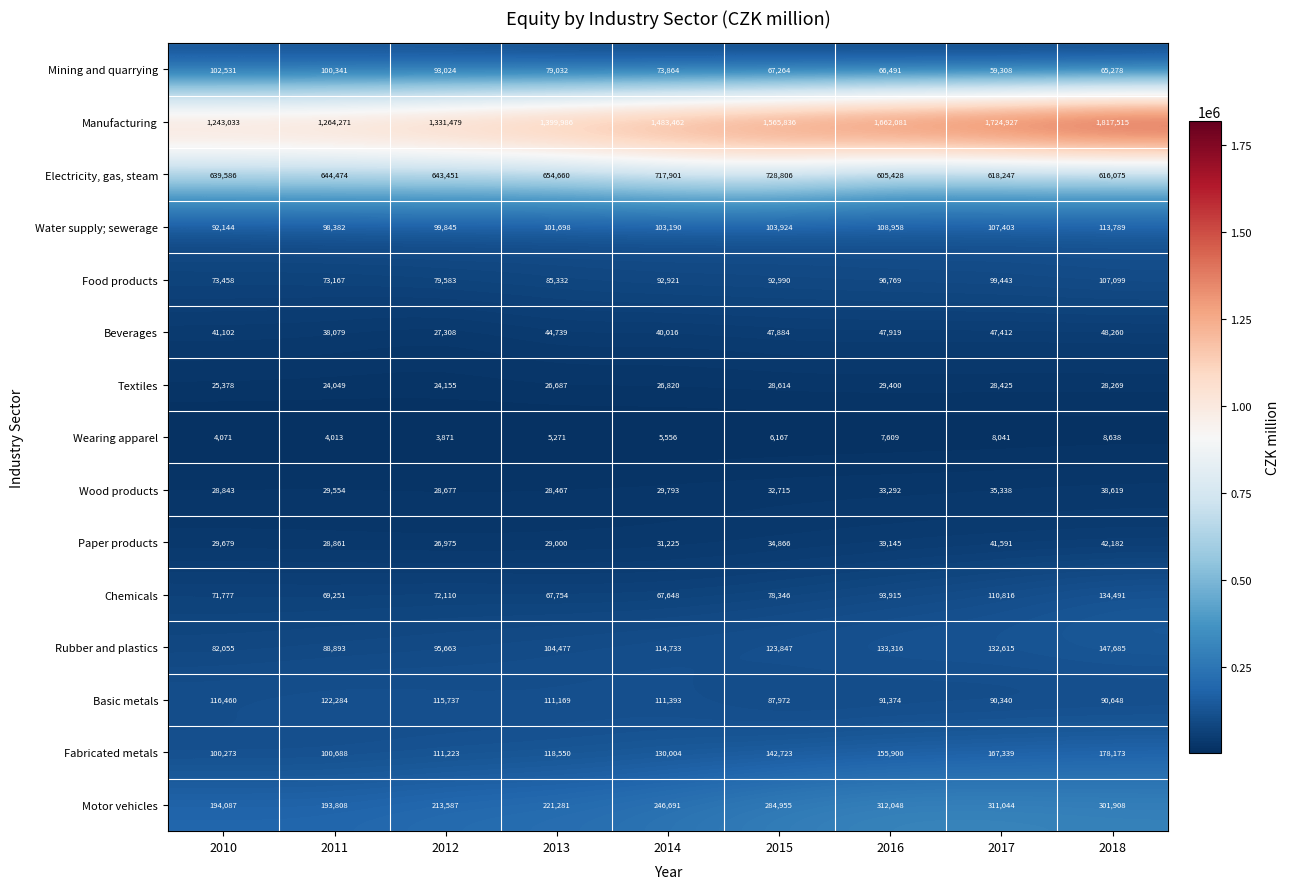

What is the maximum value shown in the chart?

1817515